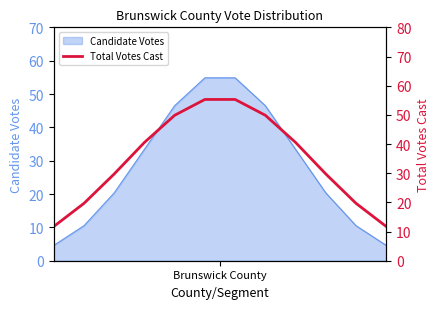

What is the minimum value for Candidate Votes?

4.6